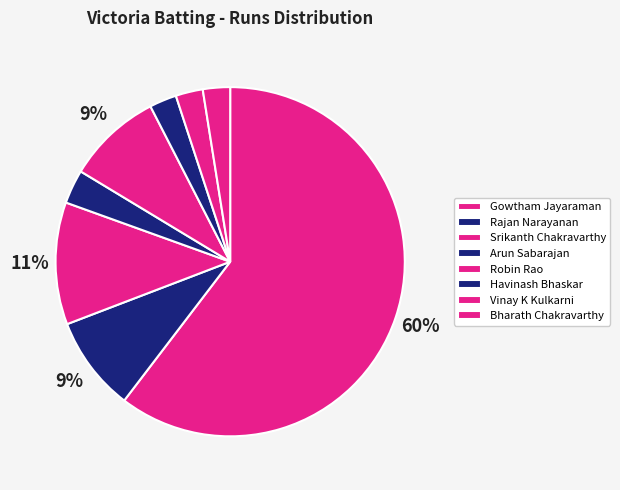

To the nearest percent, what portion does Robin Rao represent?

9%